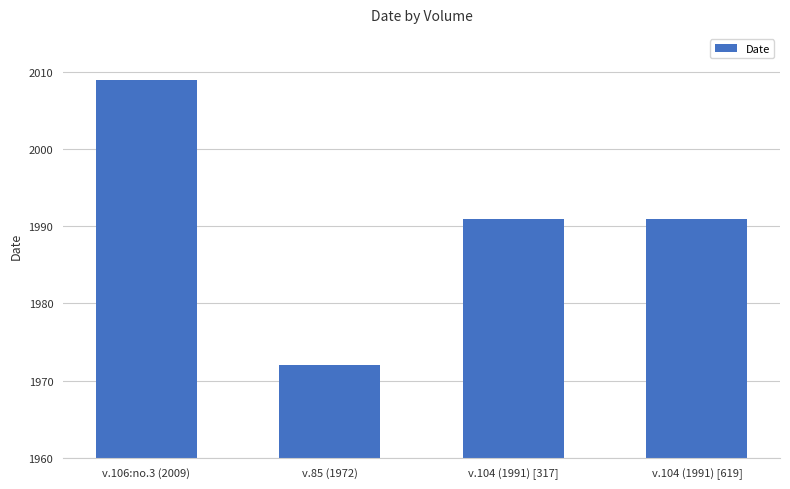

What is the change in value from v.106:no.3 (2009) to v.104 (1991) [619]?

-18